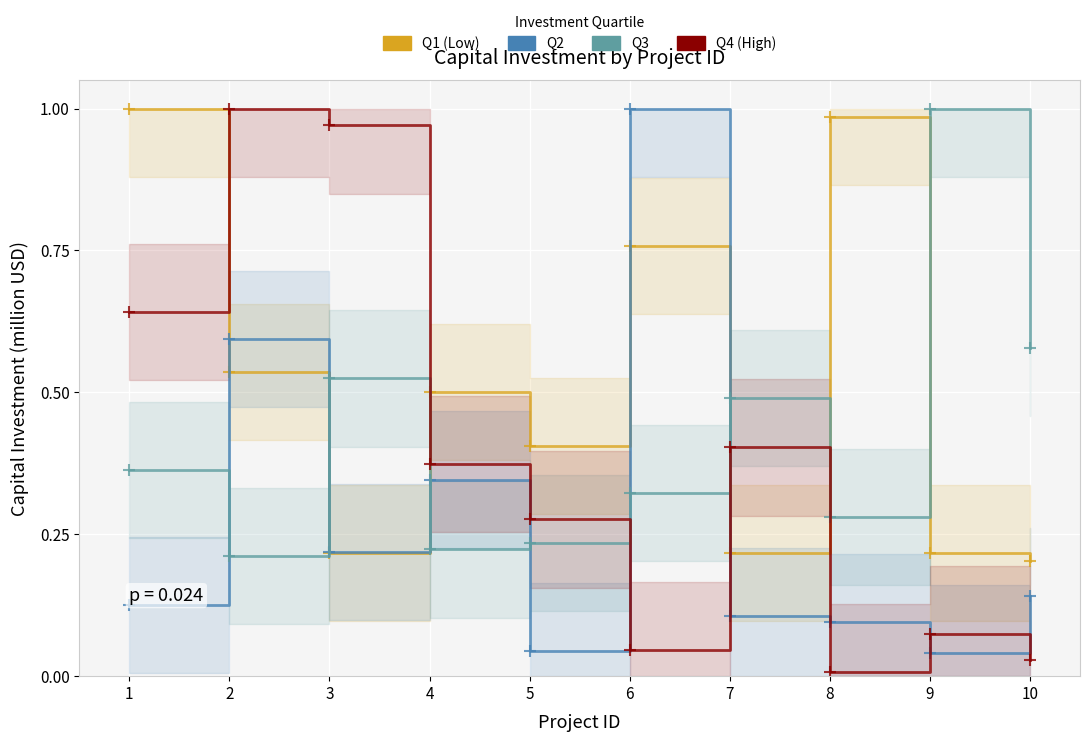

What is the sum of the cap_inv_m (Q2) values at 1 and 4?

0.5